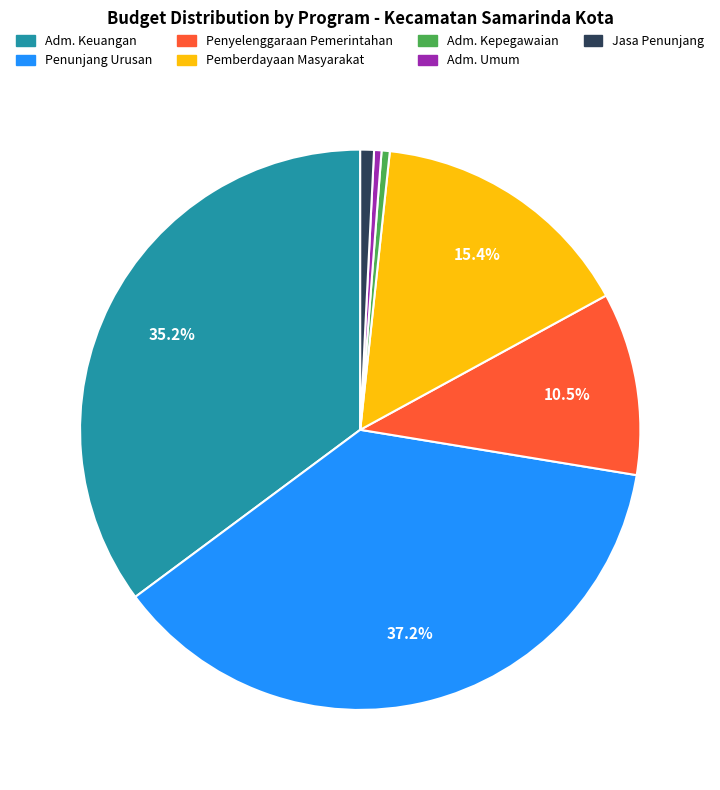

Does any single category account for the majority?

No